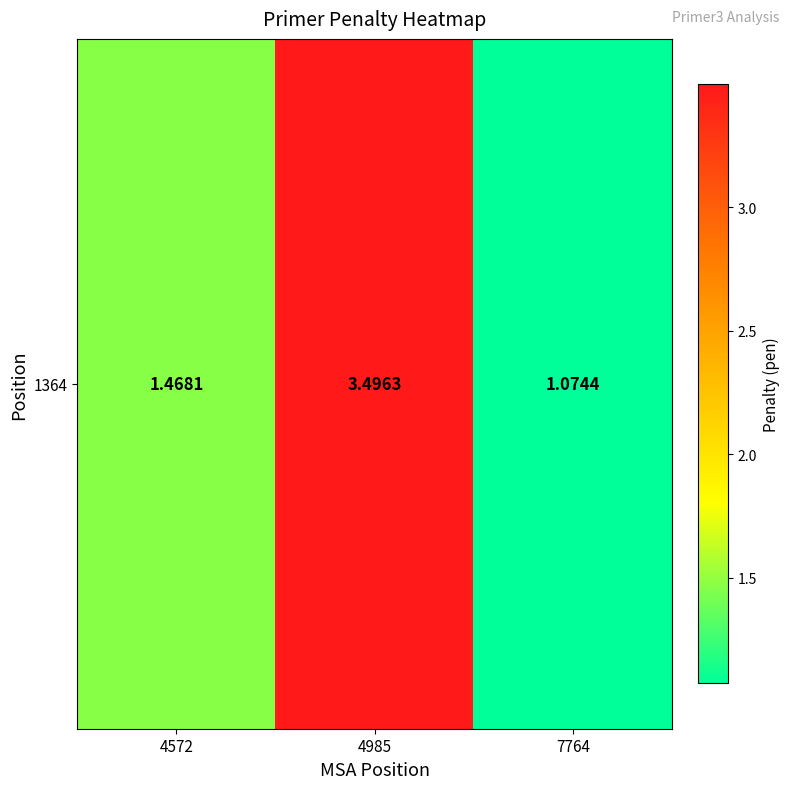

What is the difference between the maximum and minimum values?

2.4